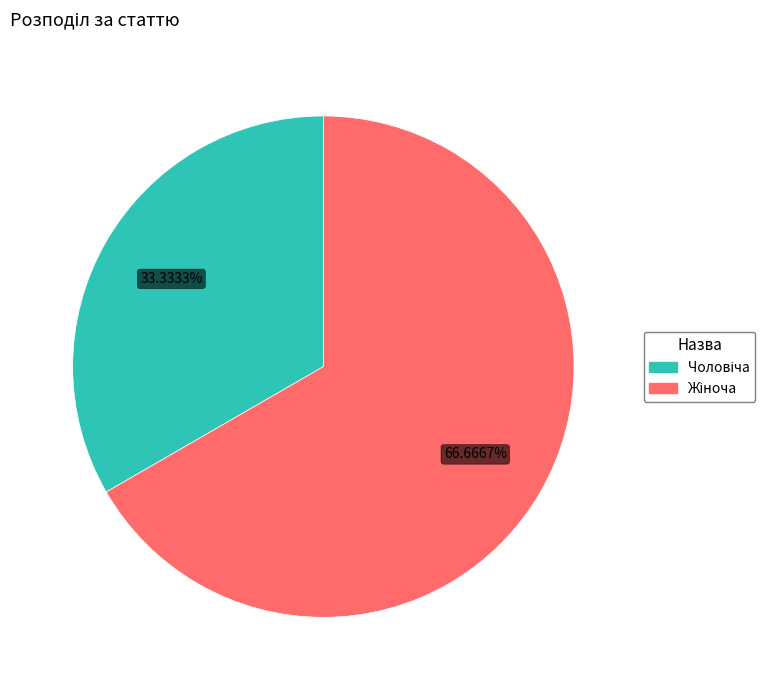

Does any single category account for the majority?

Yes